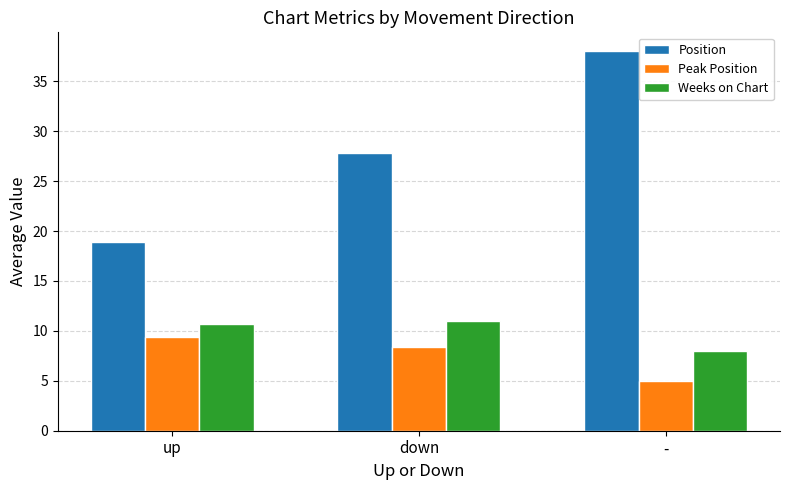

Does the chart contain stacked bars?

No